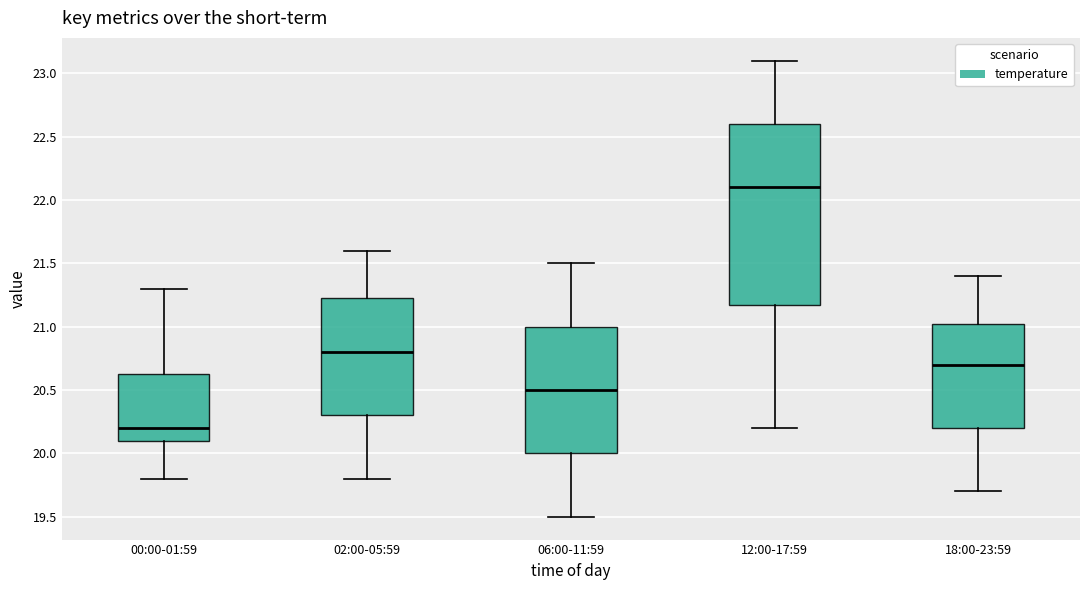

Which box is the tallest, from its lower edge to its upper edge?

12:00-17:59